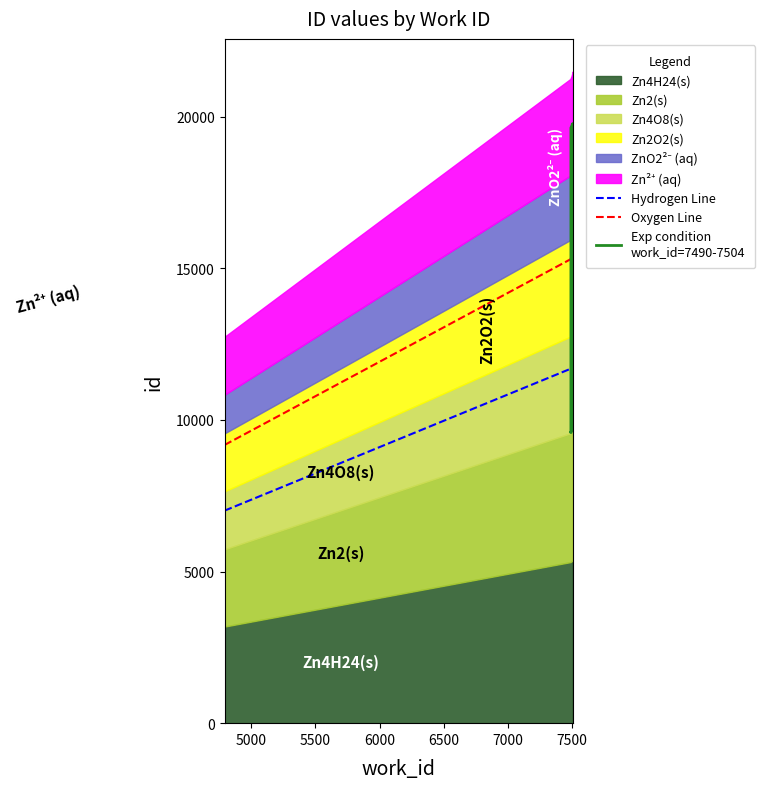

Which category has the highest value across all series?

7504